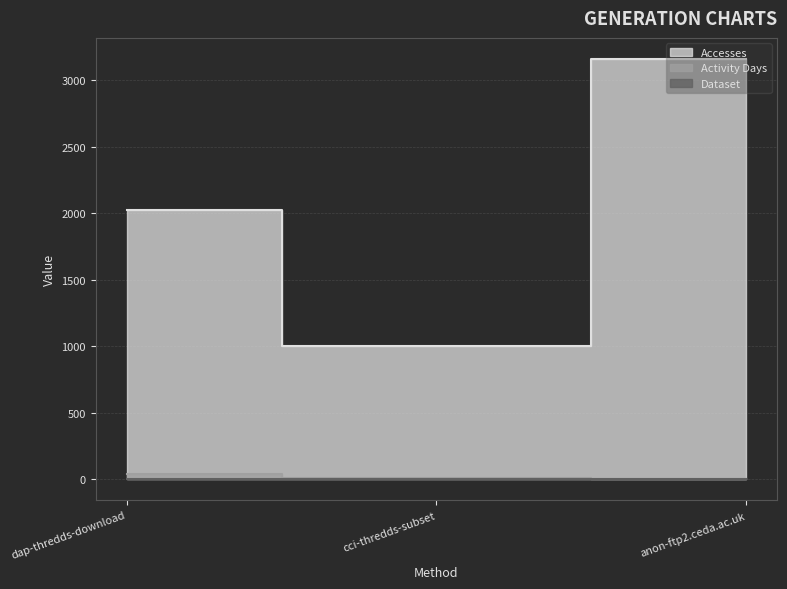

At which label does Accesses first exceed 2022?

anon-ftp2.ceda.ac.uk